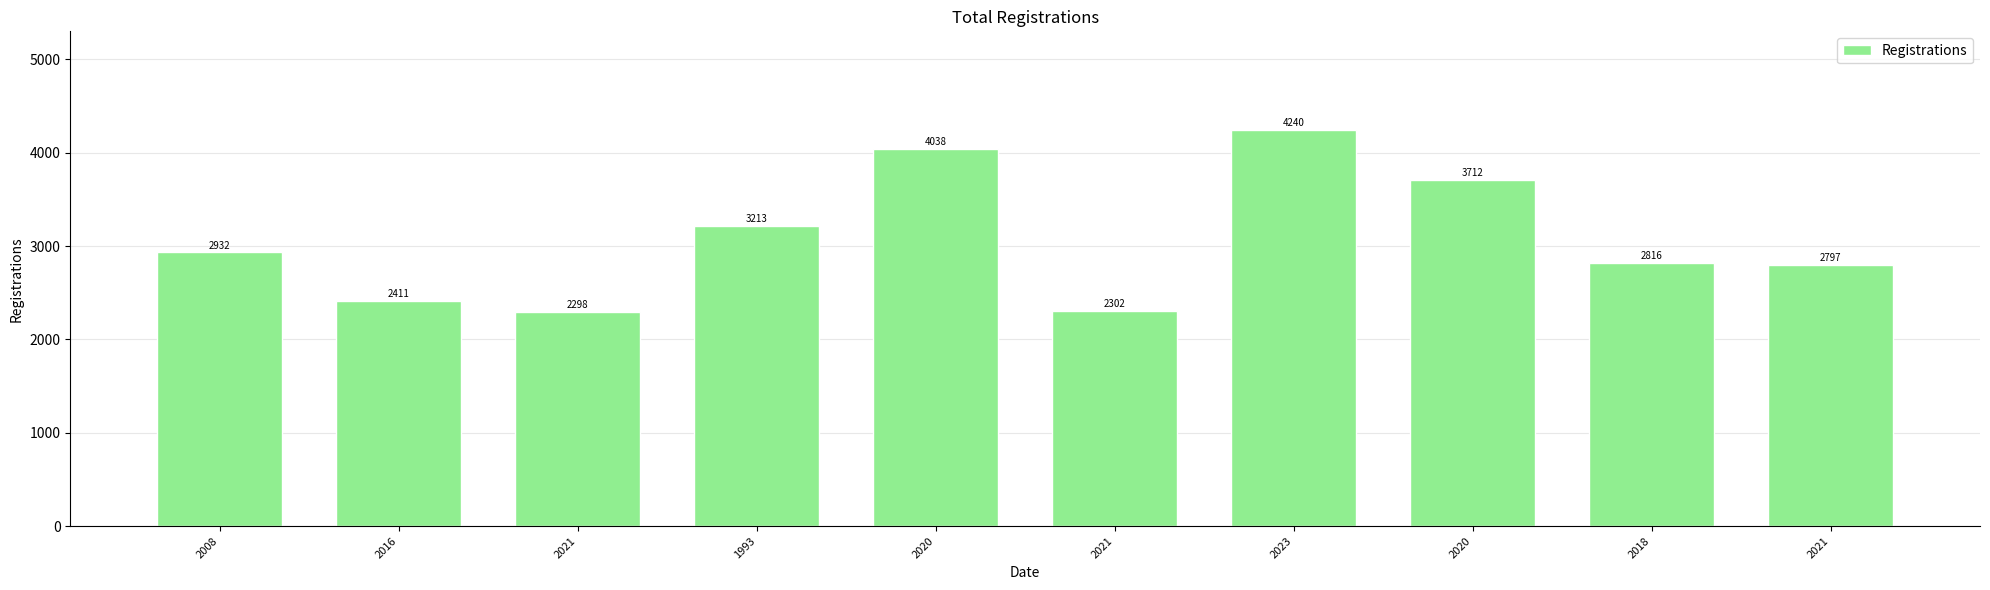

Reading left to right, extract all data points from this chart.

2932	2411	2298	3213	4038	2302	4240	3712	2816	2797